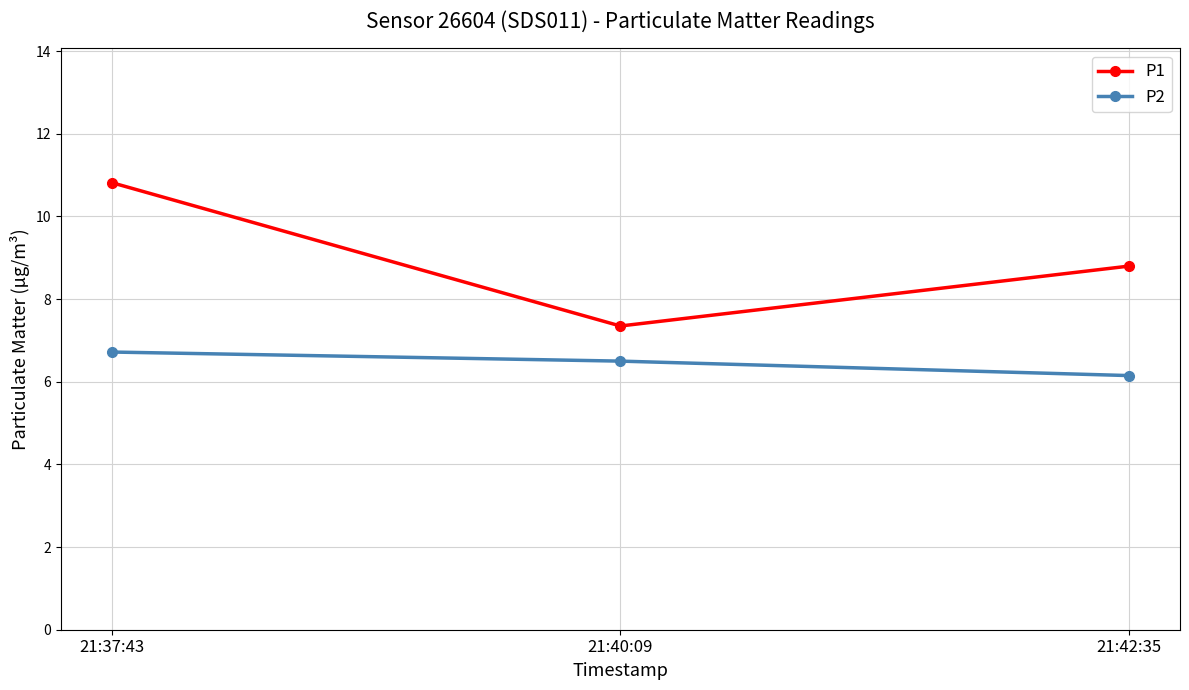

At which label is P2 closest to 6?

21:42:35